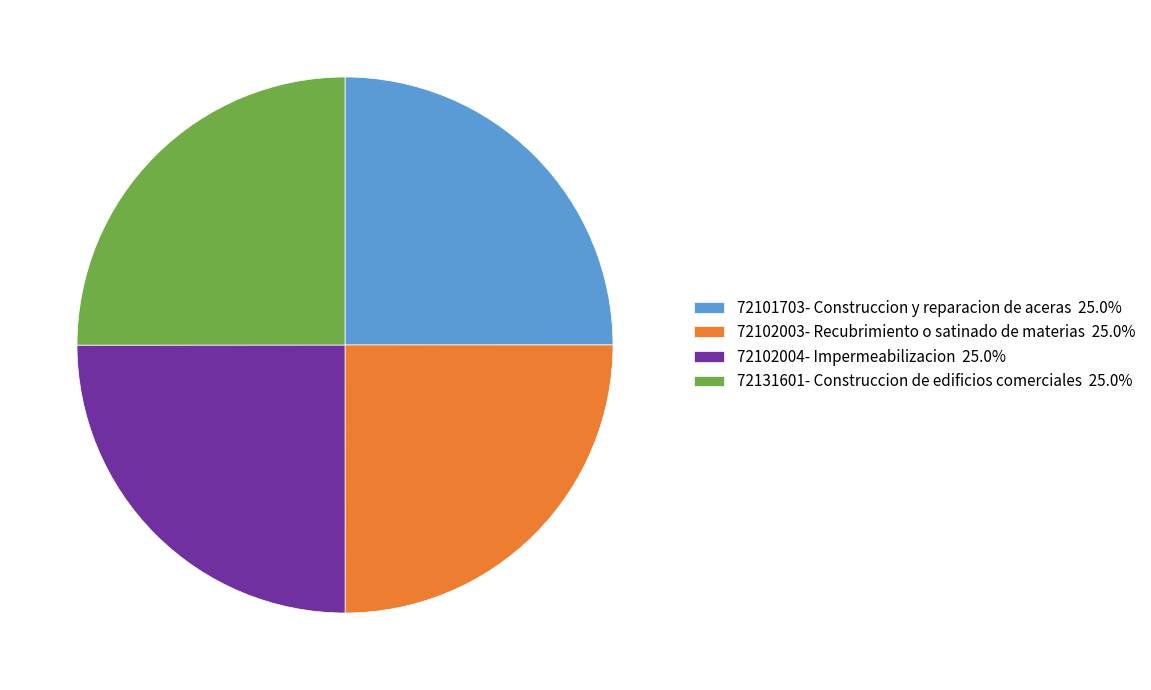

Is there any slice that represents more than half of the pie?

No